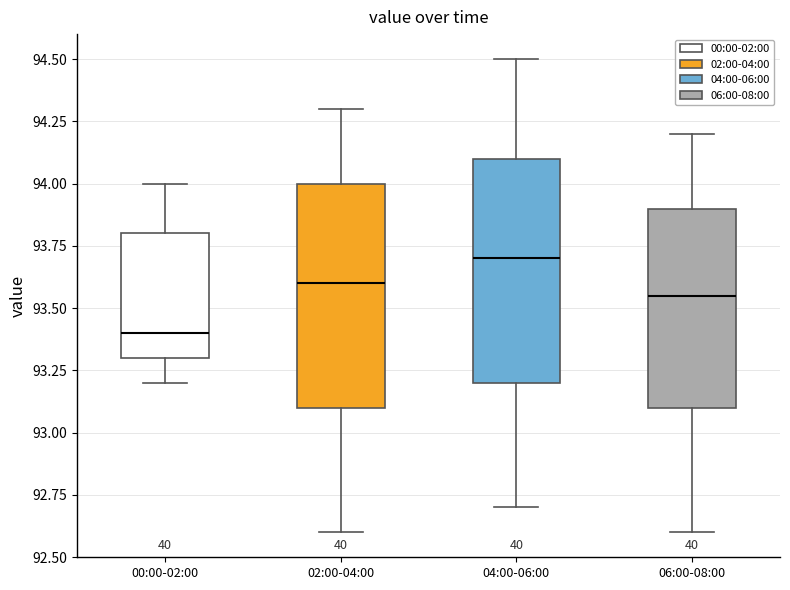

Reading left to right, transcribe this box plot: for each box, give where its median line is, the range the box spans, and where its two whiskers end, as read against the y-axis. The values are not printed on the chart, so give them approximately, as read against the axis.

00:00-02:00: median 93.40, box 93.30 to 93.80, whiskers 93.20 to 94.00
02:00-04:00: median 93.60, box 93.10 to 94.00, whiskers 92.60 to 94.30
04:00-06:00: median 93.70, box 93.20 to 94.10, whiskers 92.70 to 94.50
06:00-08:00: median 93.55, box 93.10 to 93.90, whiskers 92.60 to 94.20